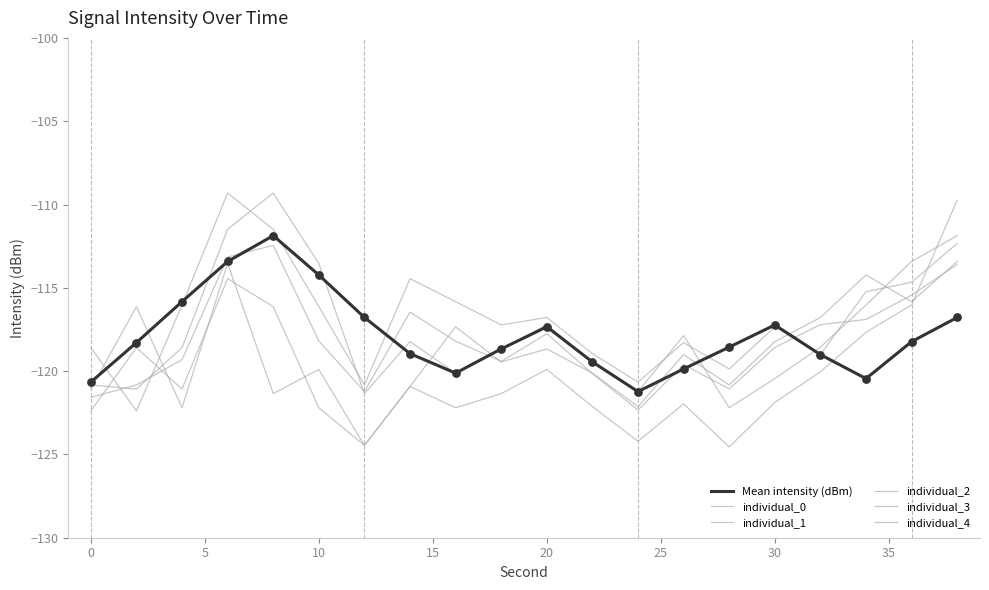

Is this an area chart (filled region under the line)?

No